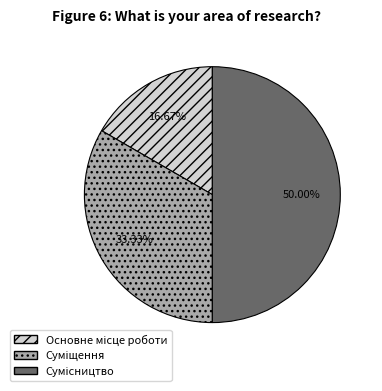

To the nearest percent, what is the difference between the largest and smallest slice percentages?

33%